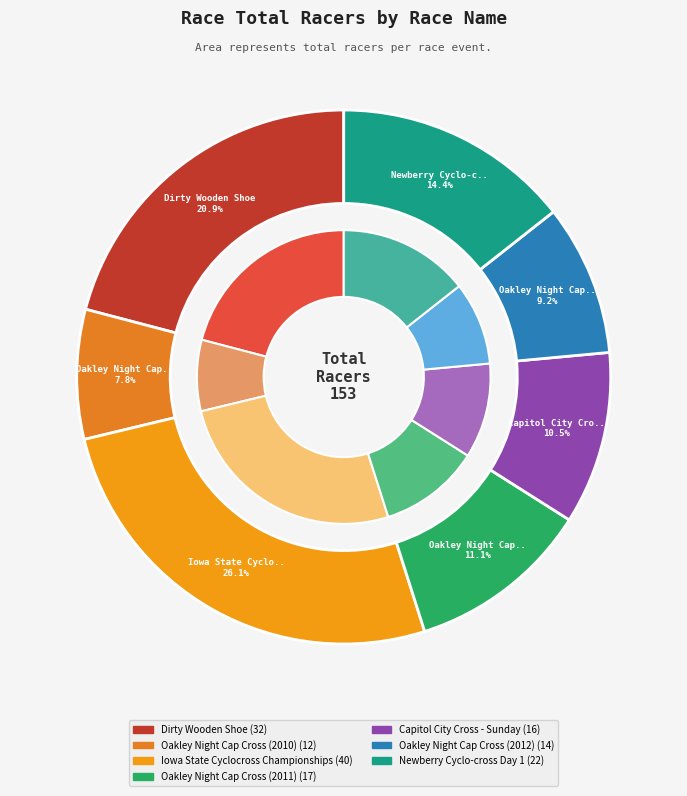

Does Oakley Night Cap Cross (2012) represent more than half of the total?

No